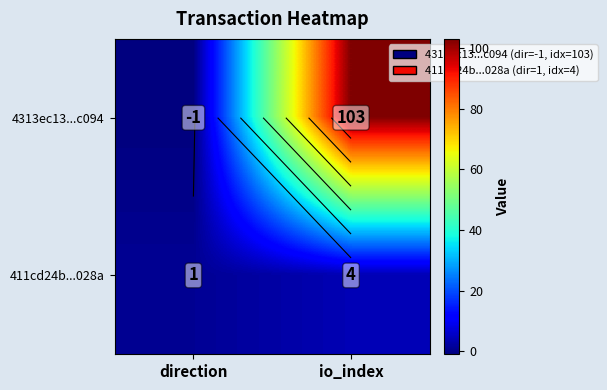

Rank the series by their average value, from lowest to highest.

411cd24b...028a, 4313ec13...c094